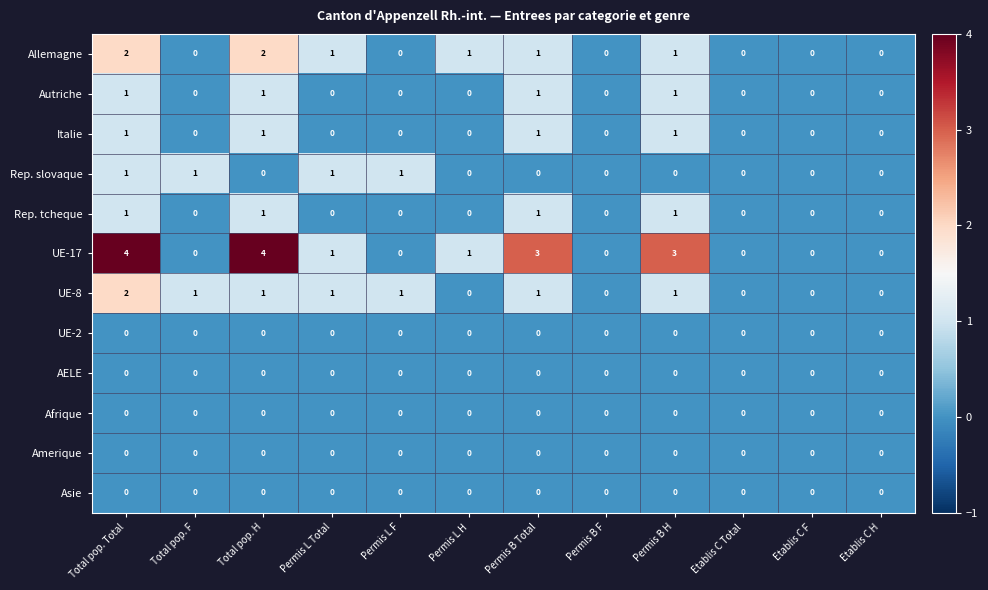

At how many categories does at least one series exceed 2?

4